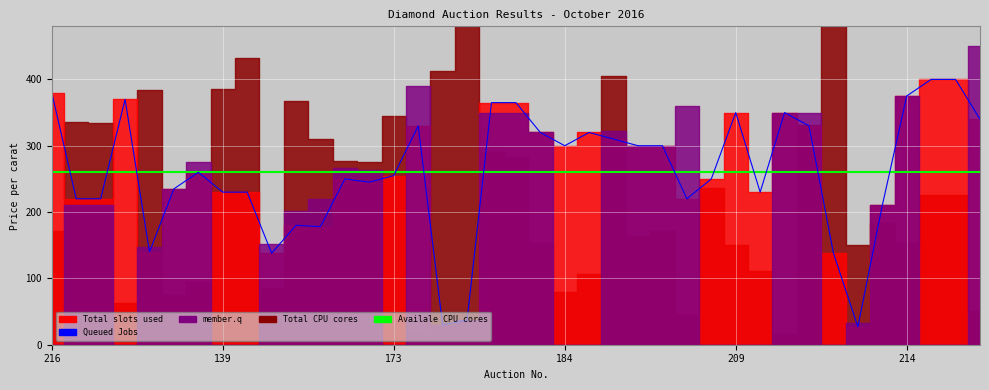

What position from the right is 140?

31